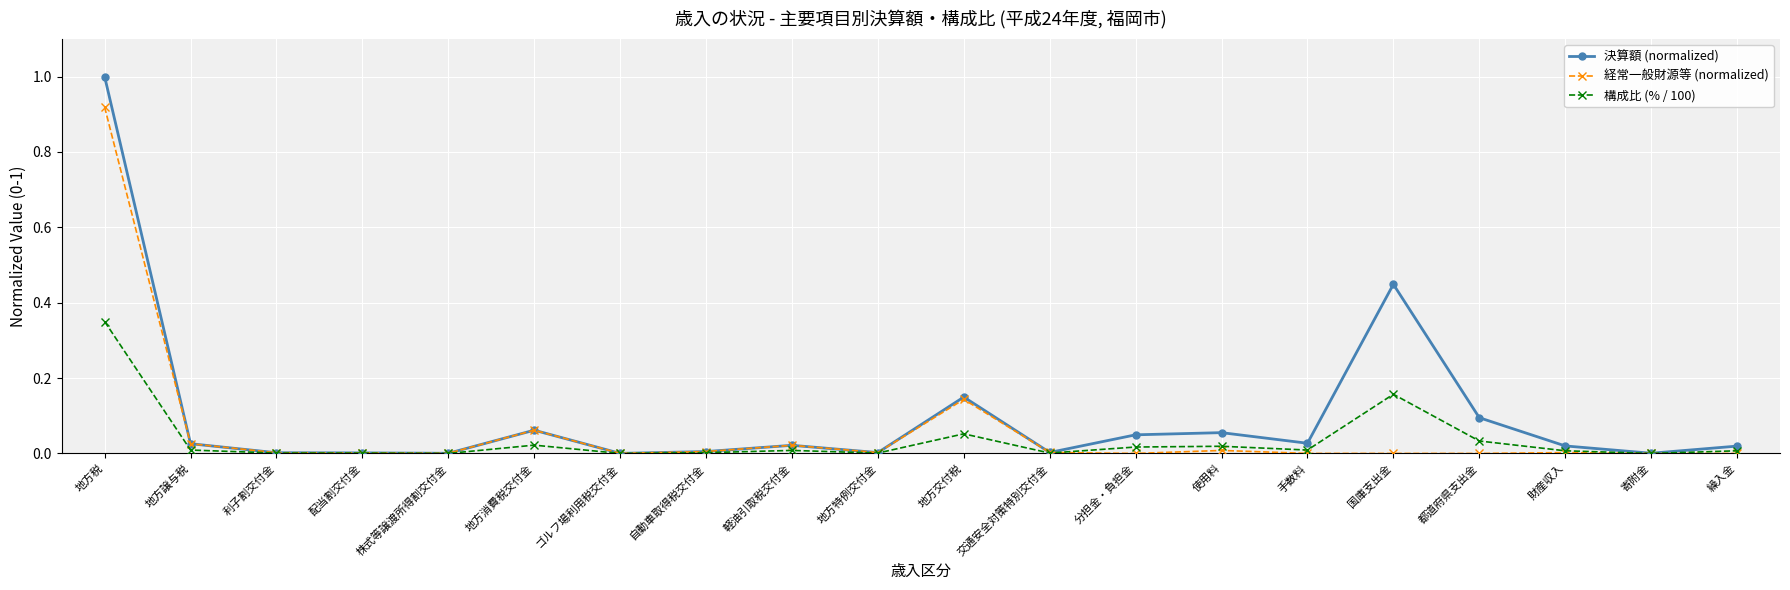

Which series has the largest range (max minus min)?

決算額 (normalized)